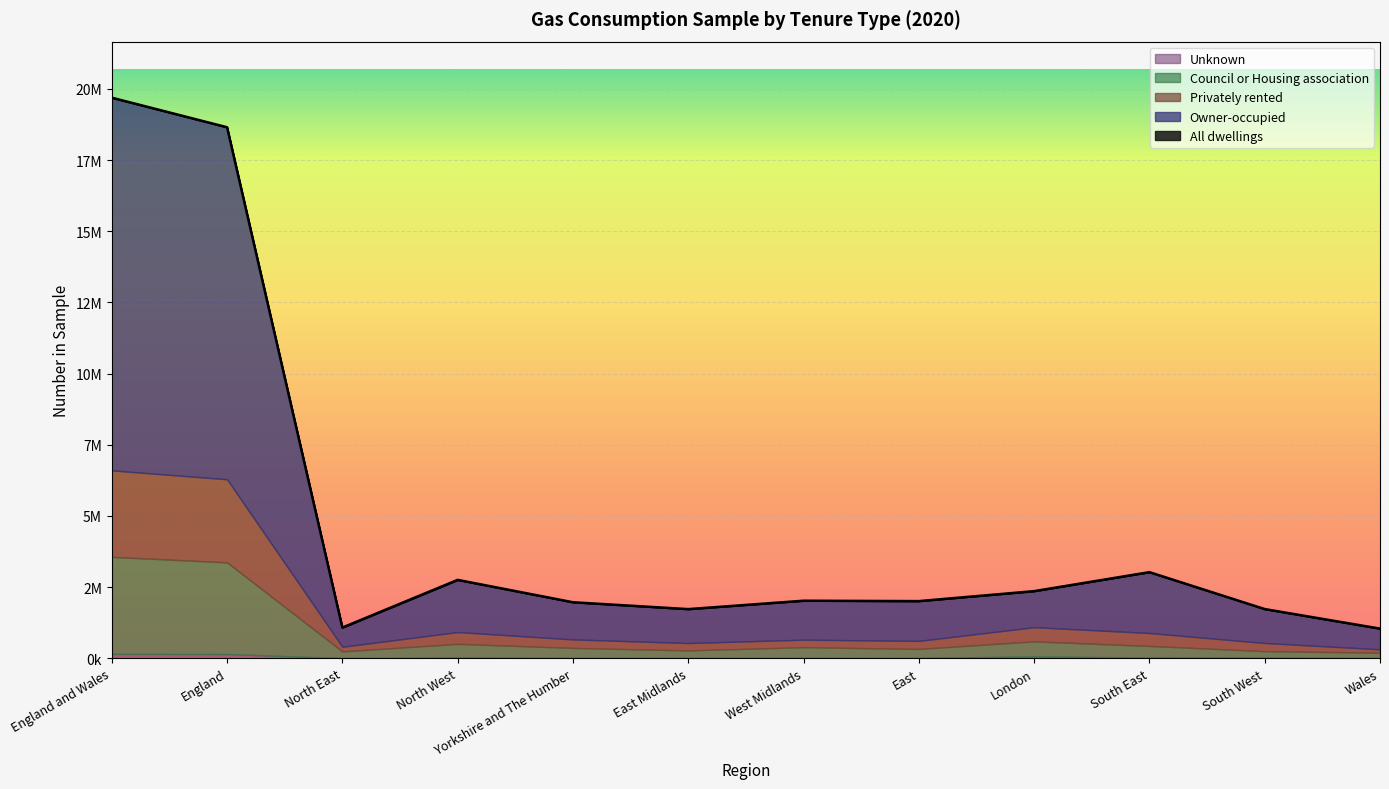

What is the label of the 4th point from the left?

North West